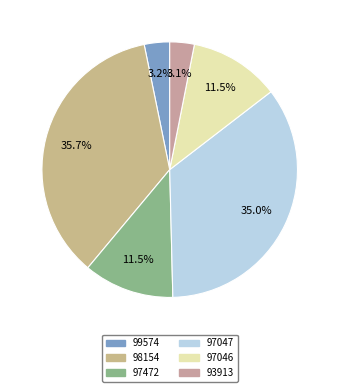

How many slices are in this pie chart?

6